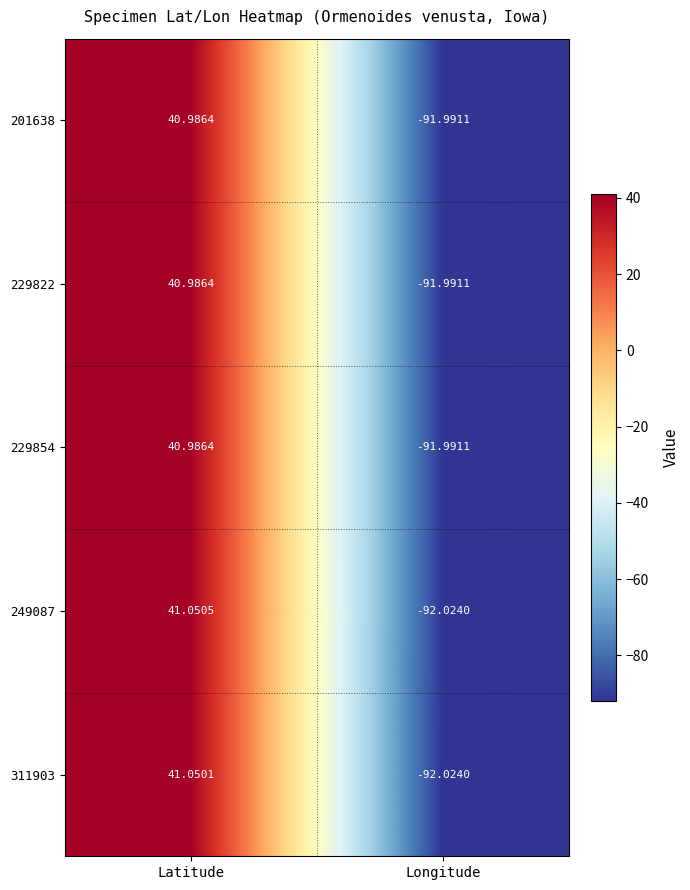

Count the number of categories in the chart.

2